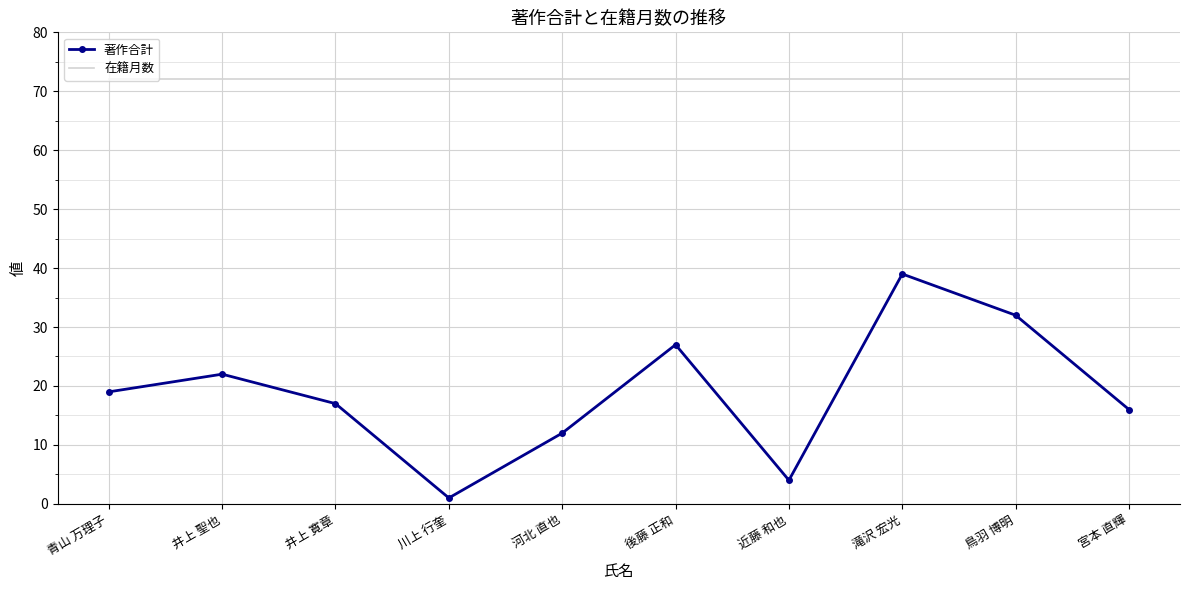

Reading right to left, what are all the values shown in this chart?

著作合計: 16	32	39	4	27	12	1	17	22	19
在籍月数: 72	72	72	72	72	72	72	72	72	72